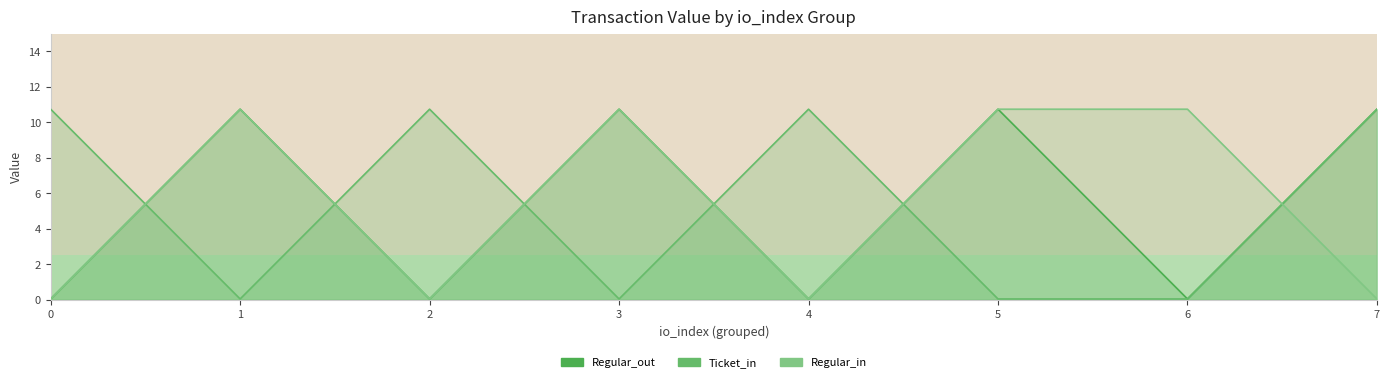

At which category is the sum across all series the highest?

1